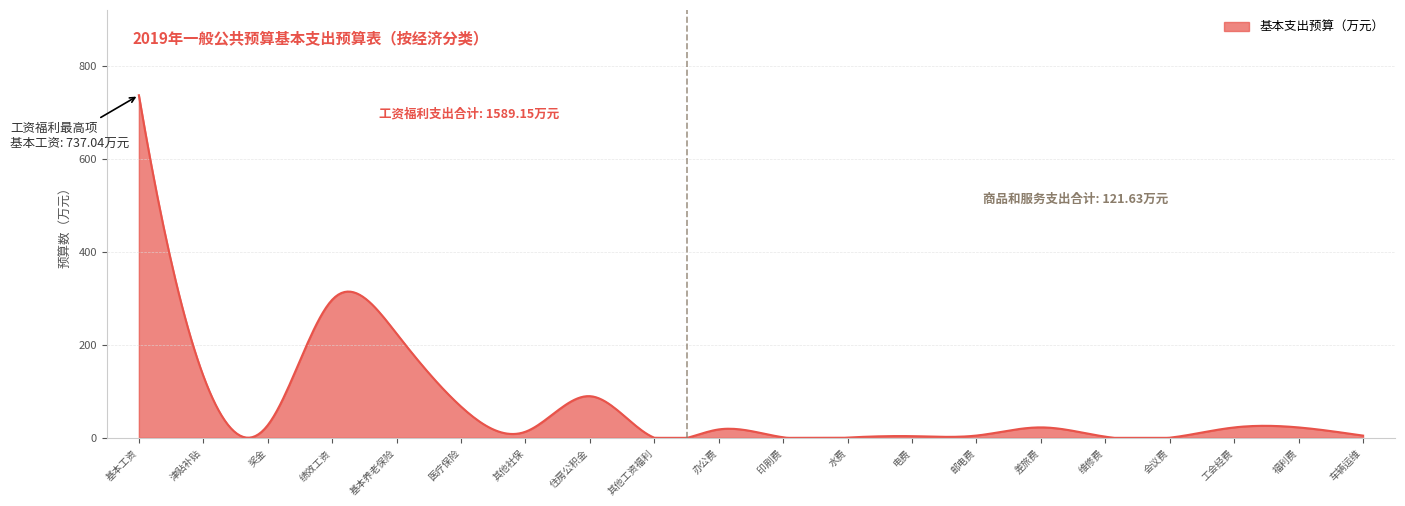

What is the greatest value displayed?

737.0